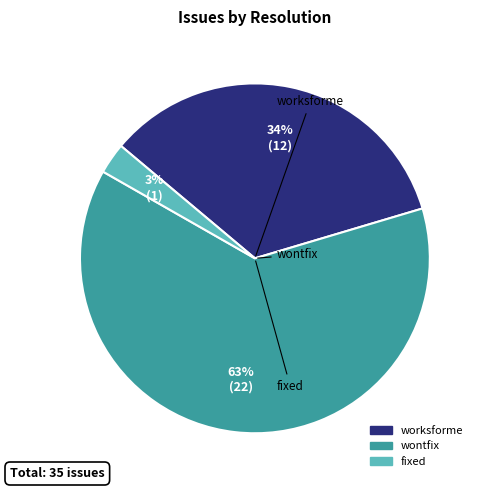

Between worksforme and wontfix, which is larger?

wontfix